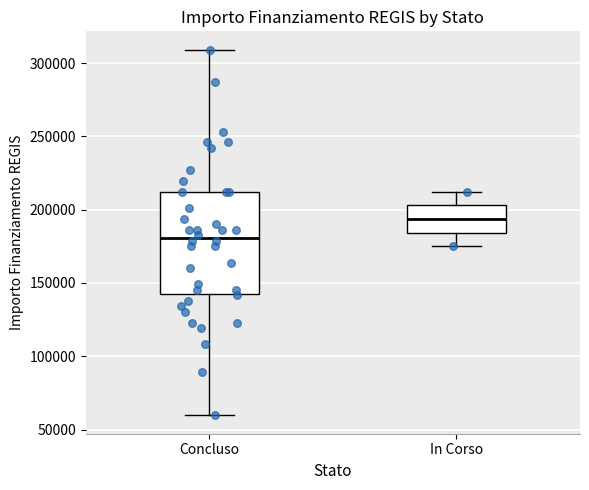

Reading left to right, read every box against the y-axis: the position of its median line, the range the box covers, and the ends of its whiskers. The values are not printed on the chart, so give them approximately, as read against the axis.

Concluso: median 180000, box 145000 to 210000, whiskers 60000 to 310000
In Corso: median 195000, box 185000 to 205000, whiskers 175000 to 210000